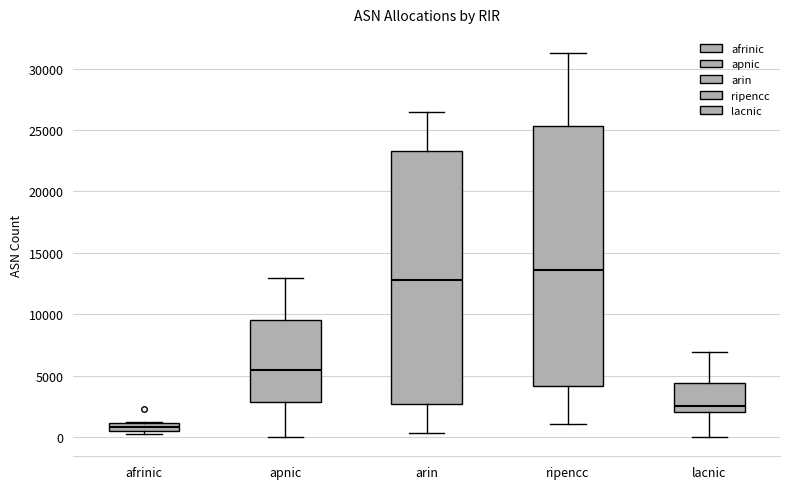

Where is the upper edge of the box for afrinic on the y-axis? The values are not printed on the chart, so give them approximately, as read against the axis.

1000